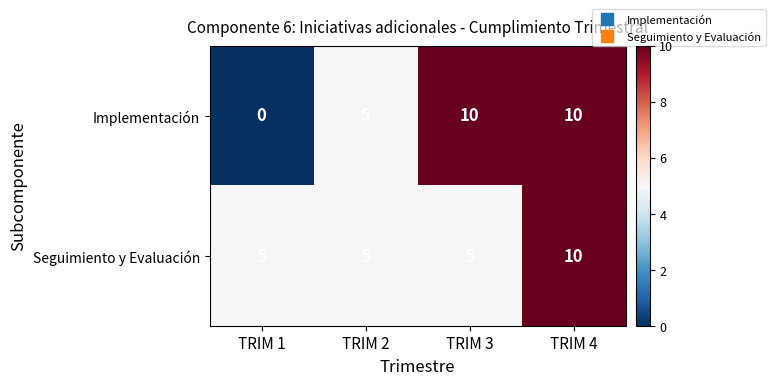

Rank the series at TRIM 3 from highest to lowest value.

Implementación, Seguimiento y Evaluación